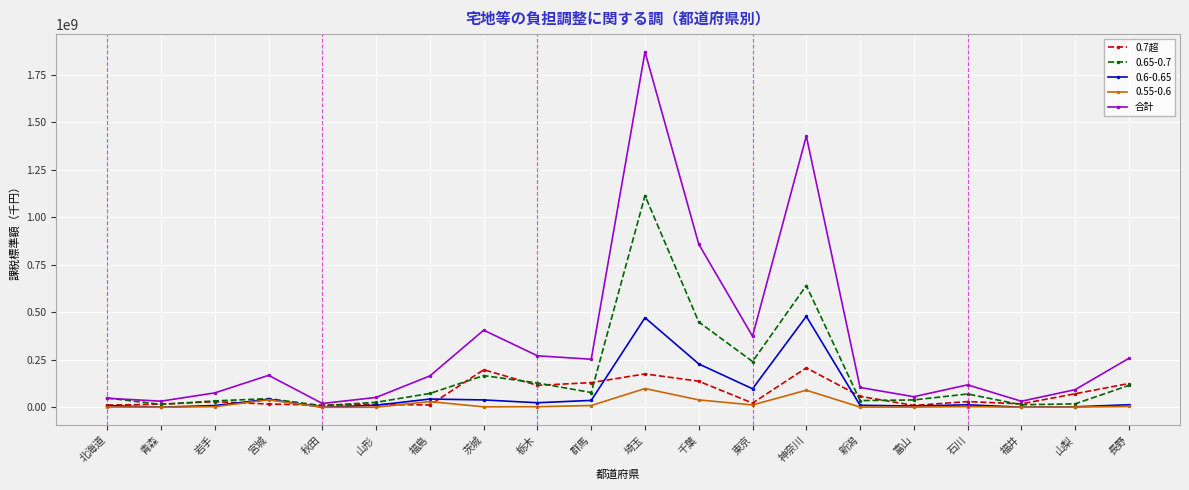

What is the value of the 合計 point at the 6th from the left?

51639960